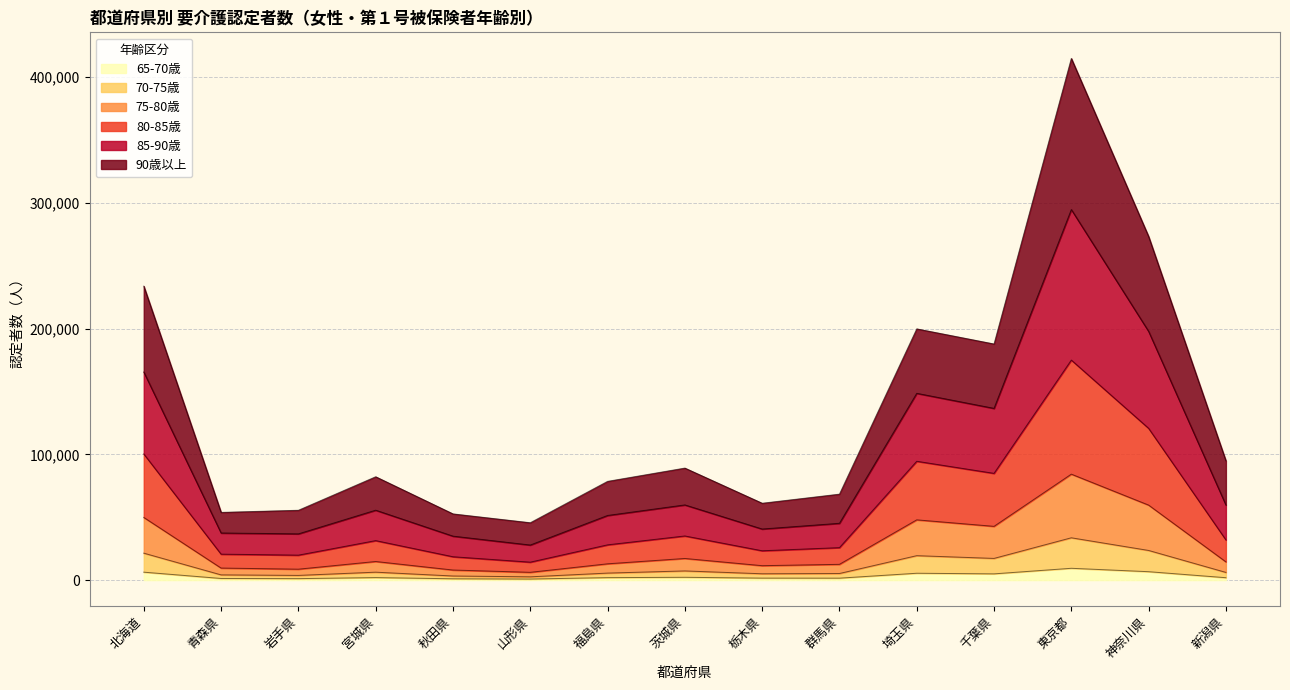

At which category is the sum across all series the highest?

東京都